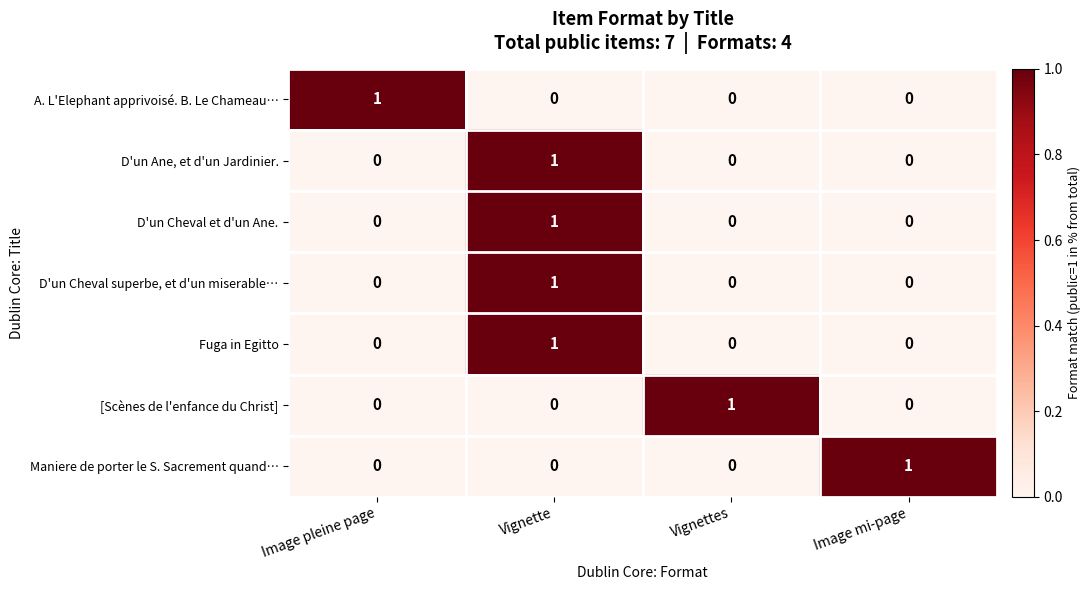

Count the D'un Cheval superbe, et d'un miserable… values in the range 0 to 1.

4